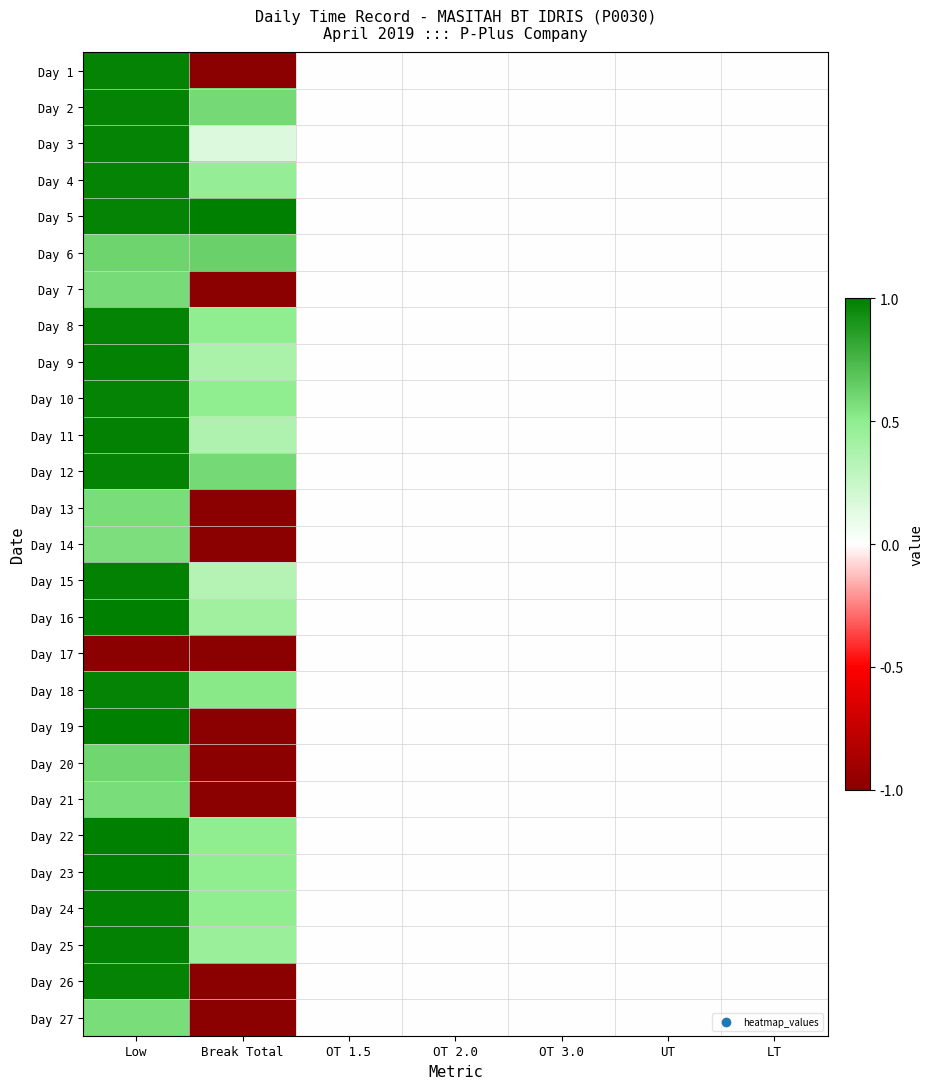

What is the smallest value displayed?

-1.0